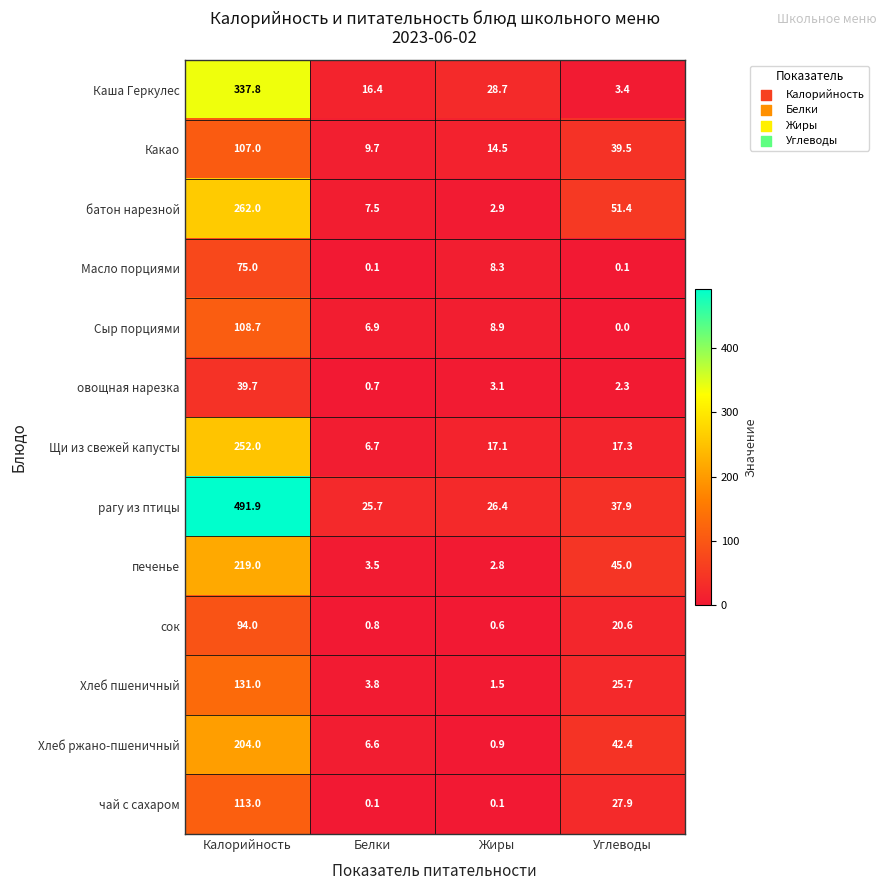

Where is Хлеб ржано-пшеничный nearest to the value 102?

Углеводы